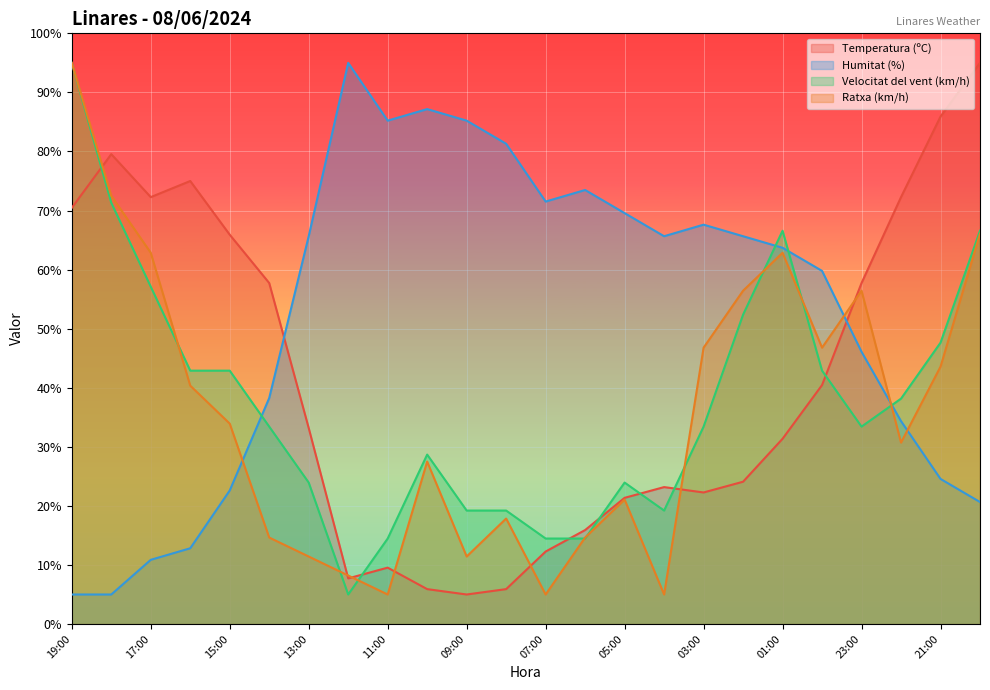

What is the difference between the Temperatura (ºC) values at 06:00 and 04:00?

7.3